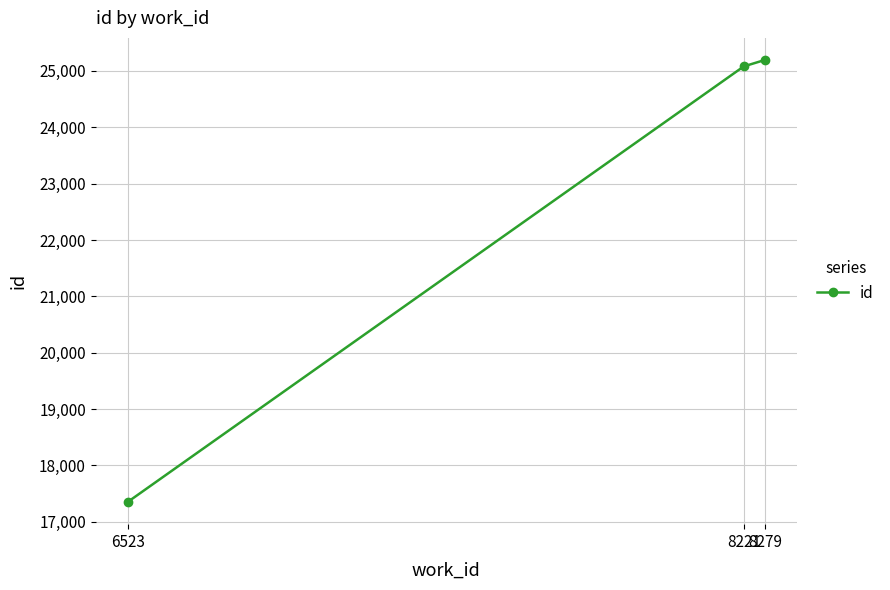

What is the difference between the values at 8221 and 8279?

114